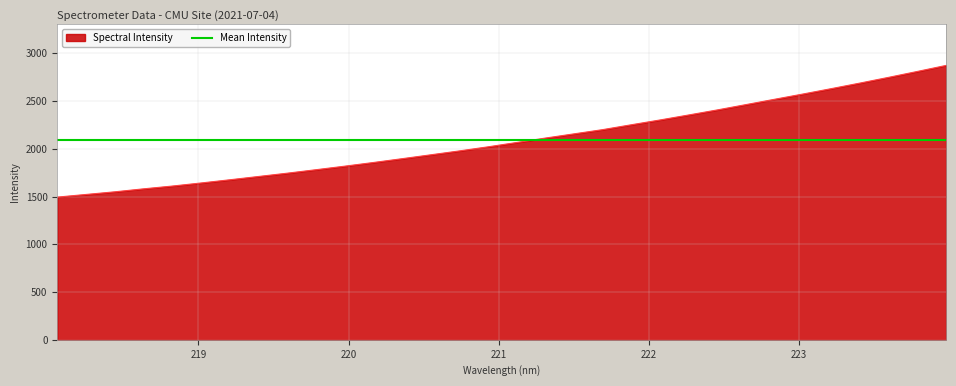

The value at 220.9264 is 3624.9. True or false?

False